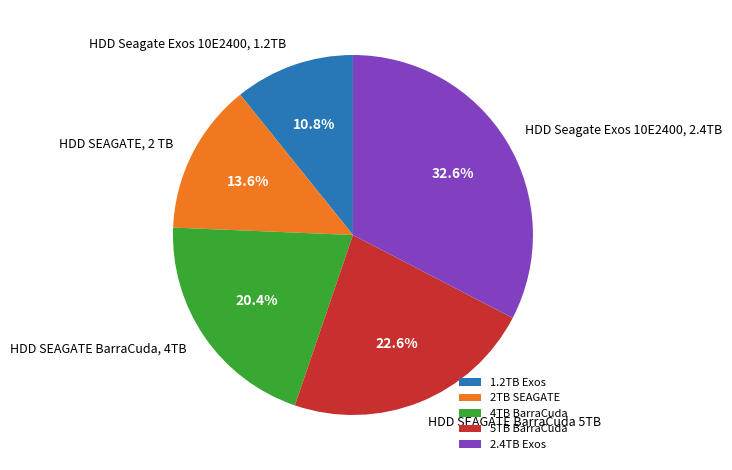

How many segments does this pie chart have?

5